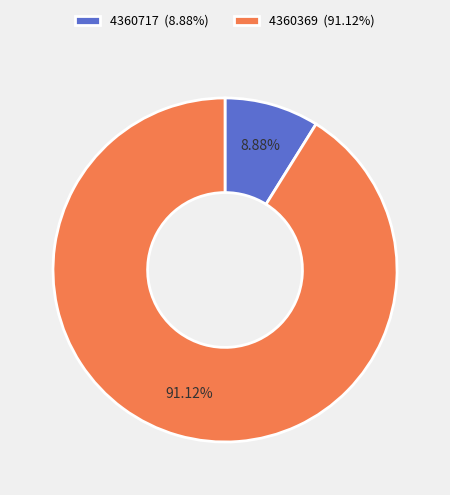

What is the smallest slice in the pie chart?

4360717